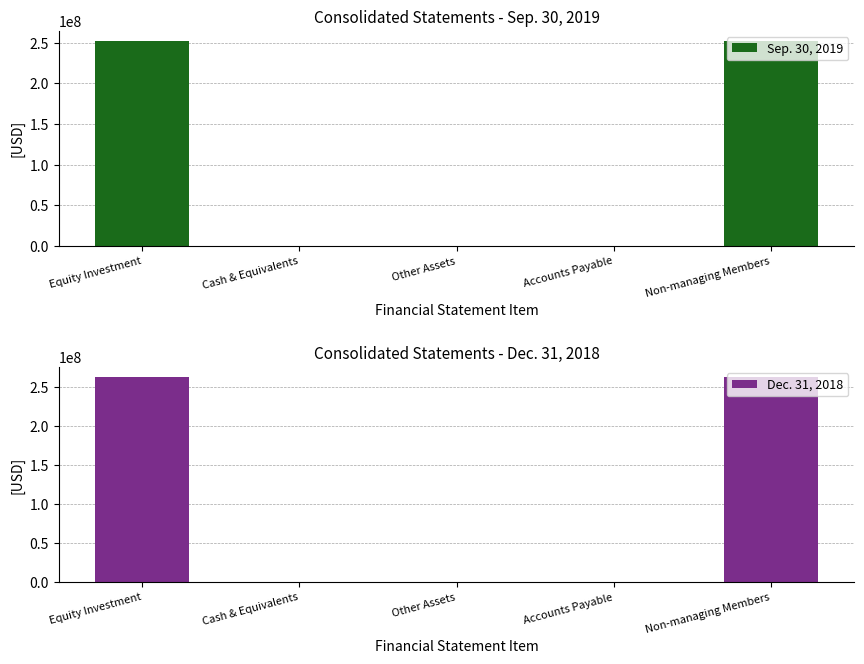

At which label is Dec. 31, 2018 closest to 131553434?

Accounts Payable